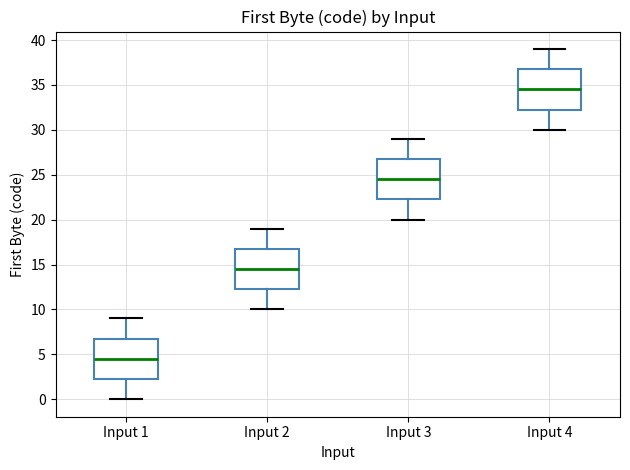

Reading left to right, transcribe this box plot: for each box, give where its median line is, the range the box spans, and where its two whiskers end, as read against the y-axis. The values are not printed on the chart, so give them approximately, as read against the axis.

Input 1: median 4.5, box 2.5 to 7.0, whiskers 0.0 to 9.0
Input 2: median 14.5, box 12.5 to 17.0, whiskers 10.0 to 19.0
Input 3: median 24.5, box 22.5 to 27.0, whiskers 20.0 to 29.0
Input 4: median 34.5, box 32.5 to 37.0, whiskers 30.0 to 39.0